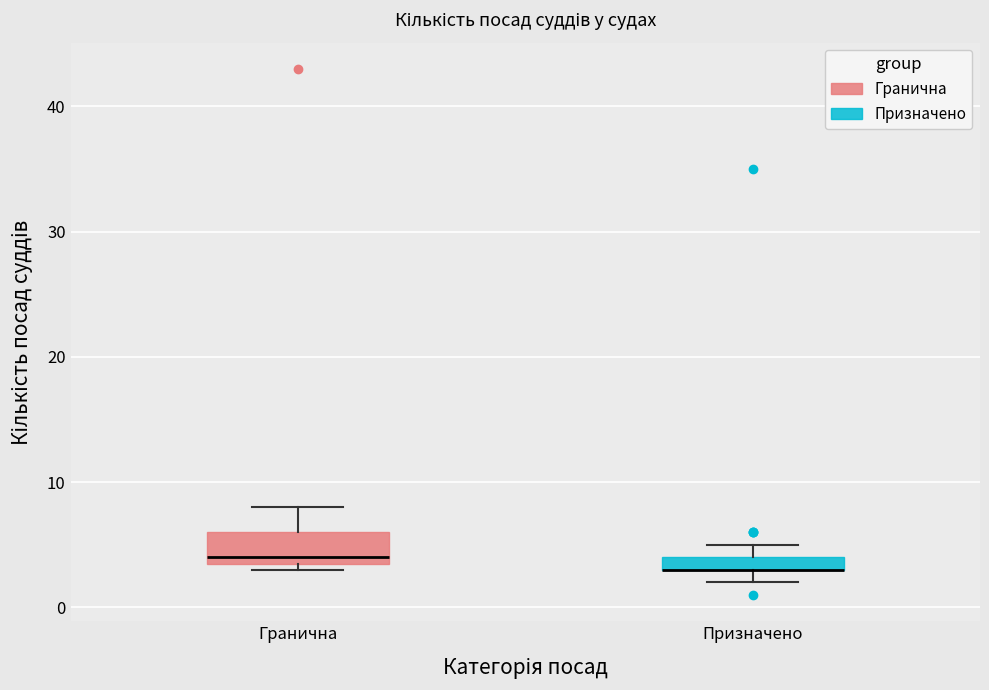

Comparing the boxes themselves (not the whiskers), which one is the tallest?

Гранична